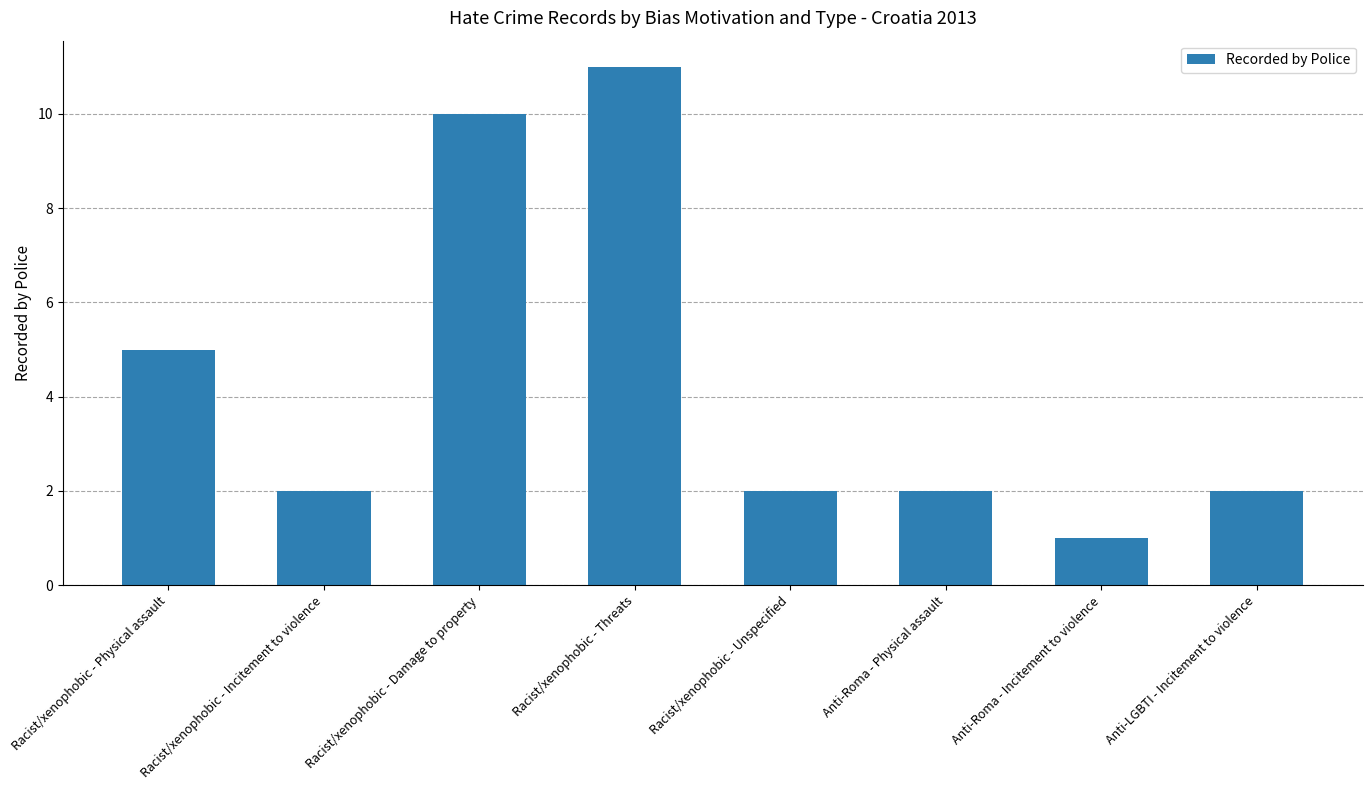

What is the sum of all values?

35